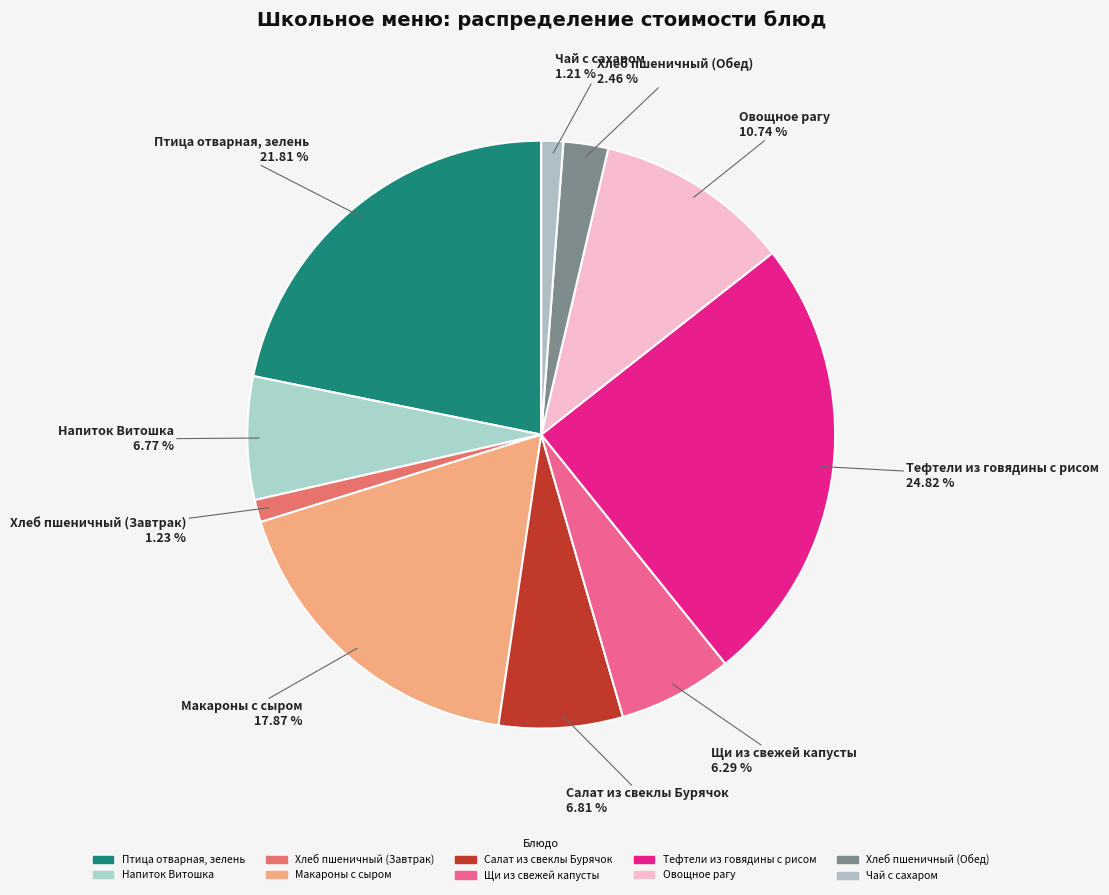

Count the number of slices in the pie.

10